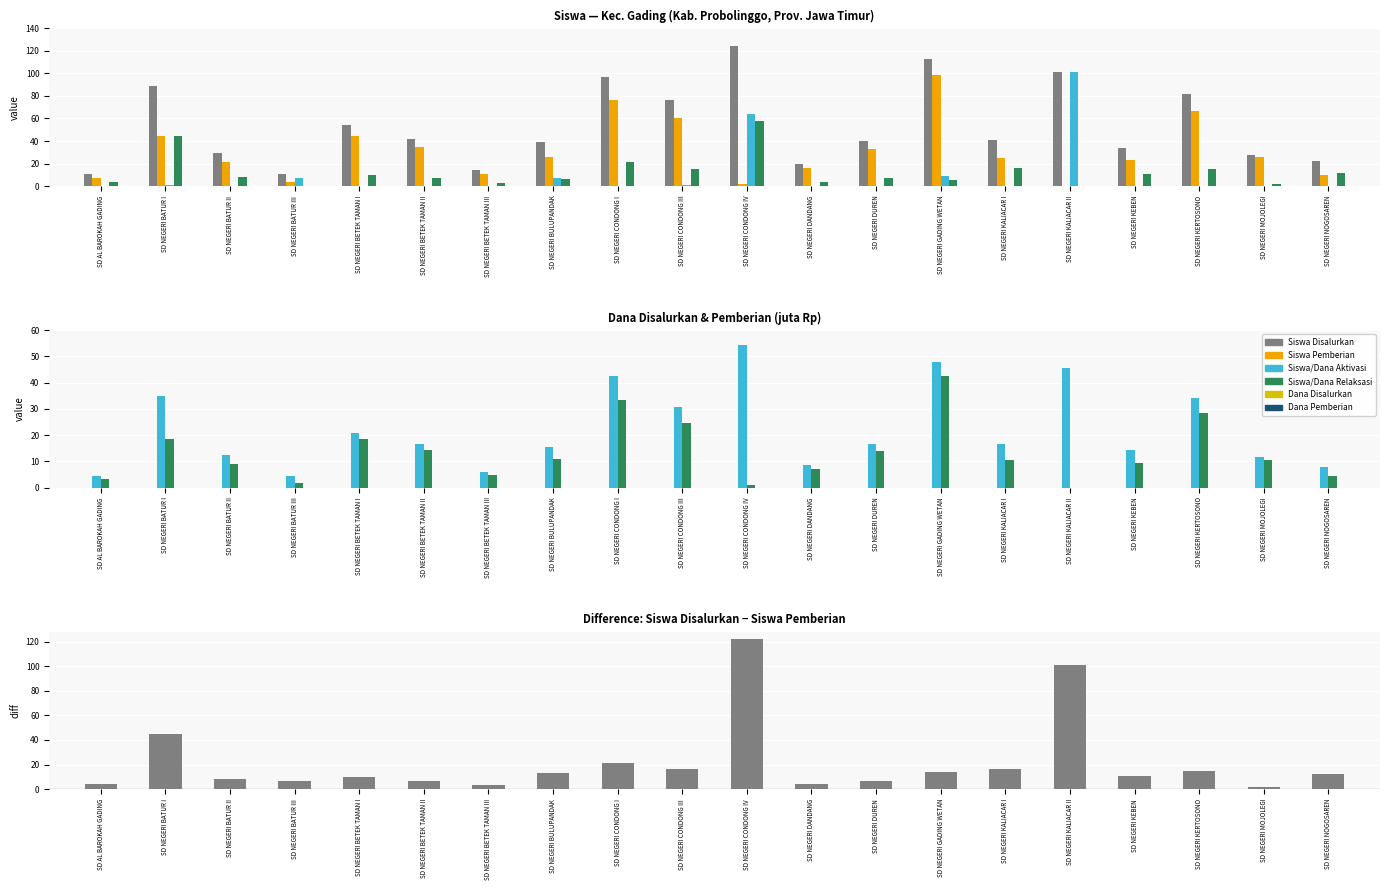

Is it true that Siswa Pemberian Relaksasi equals 16.5 at SD NEGERI NOGOSAREN?

False